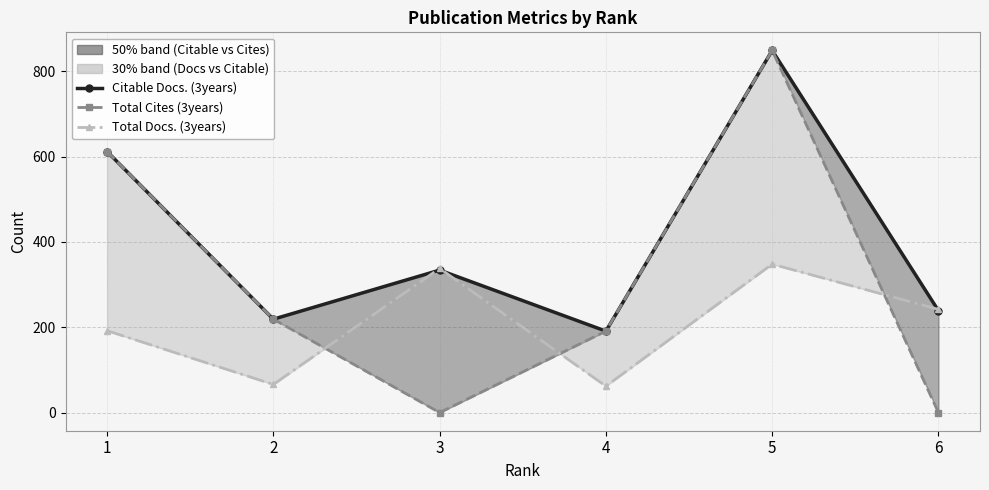

How many values in Total Cites (3years) are above zero?

4